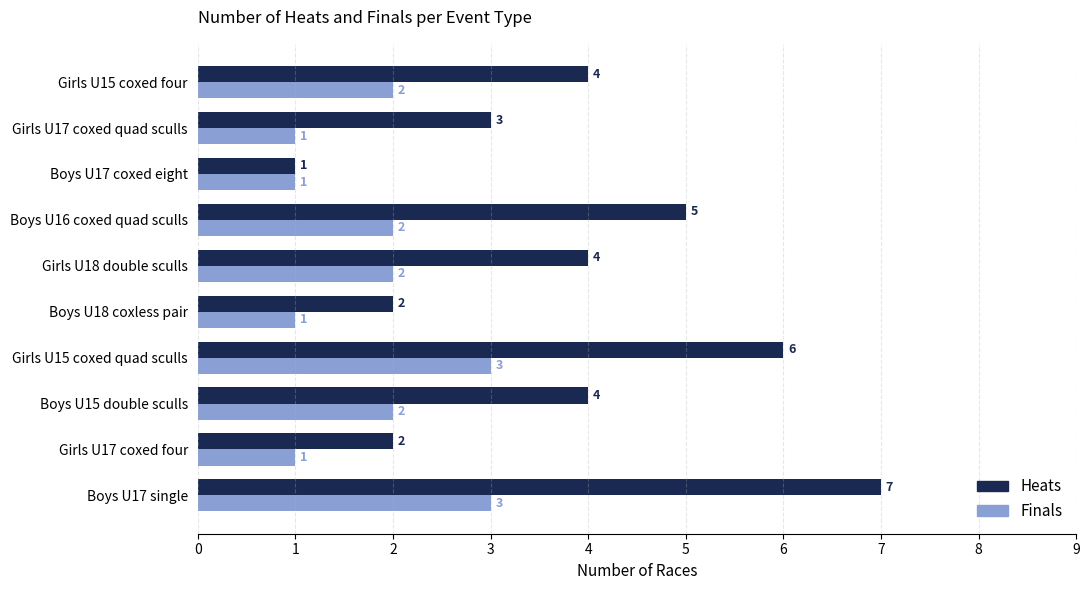

Is it true that Finals equals 2 at Boys U16 coxed quad sculls?

True